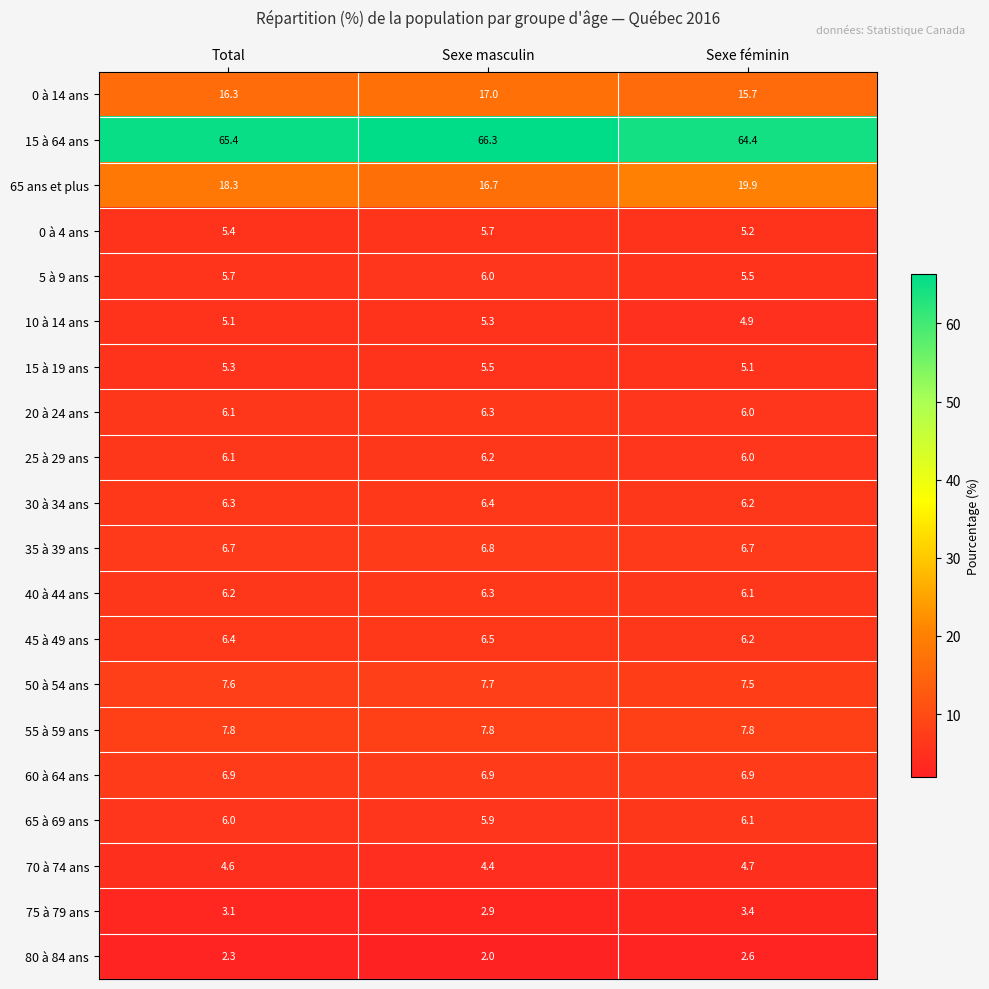

True or false: 10 à 14 ans has a value of 2.3 at Sexe féminin.

False